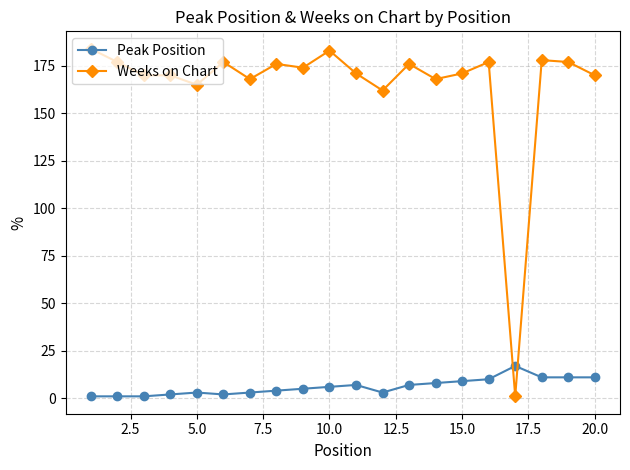

Which series has the largest range (max minus min)?

Weeks on Chart